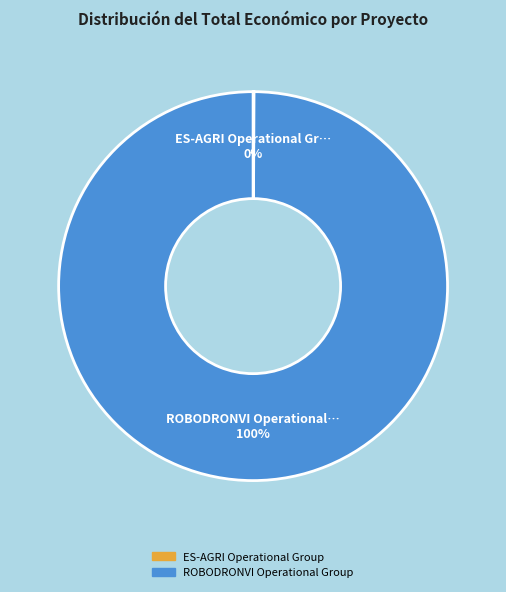

What percentage is the ROBODRONVI Operational Group slice, to the nearest percent?

100%